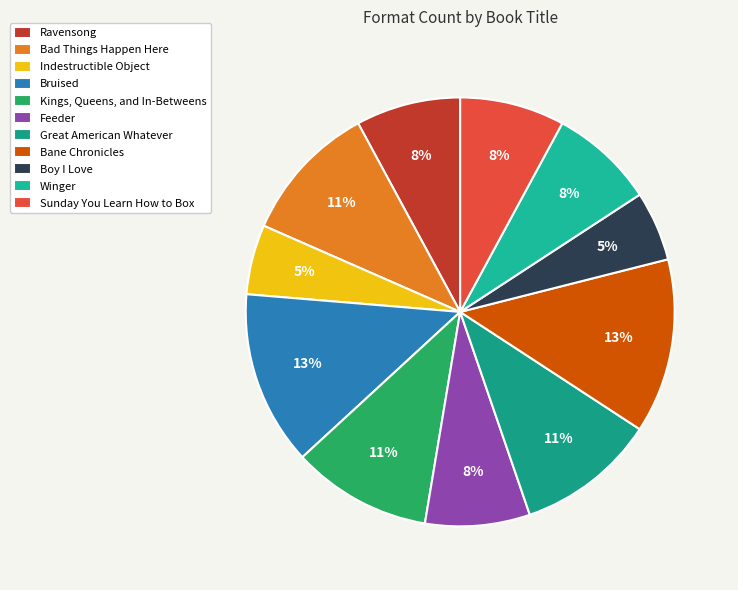

To the nearest percent, what percentage of the pie is Sunday You Learn How to Box?

8%